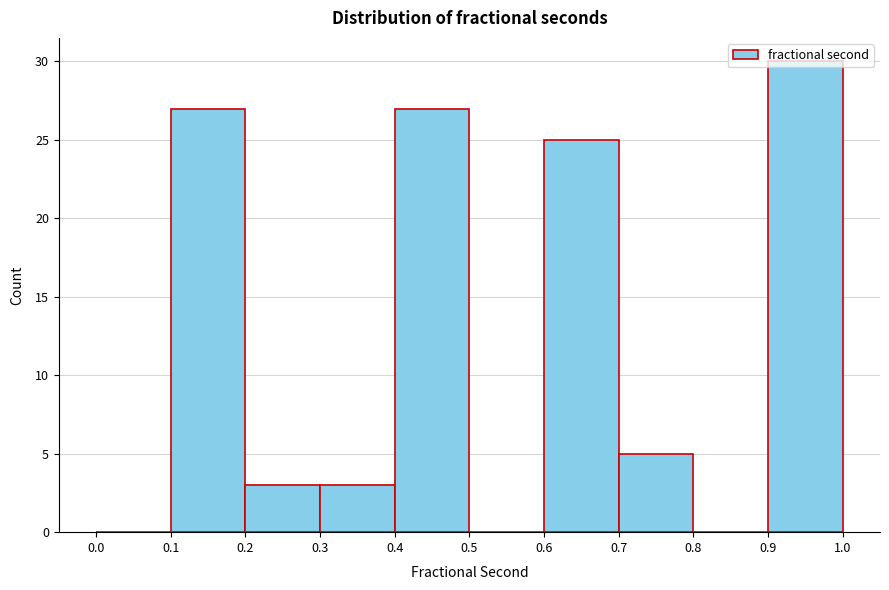

Reading left to right, list every bar in this chart as the range it spans on the x-axis followed by its height. The values are not printed on the chart, so give them approximately, as read against the axis.

0.0 to 0.1: 0
0.1 to 0.2: 27
0.2 to 0.3: 3
0.3 to 0.4: 3
0.4 to 0.5: 27
0.5 to 0.6: 0
0.6 to 0.7: 25
0.7 to 0.8: 5
0.8 to 0.9: 0
0.9 to 1.0: 30